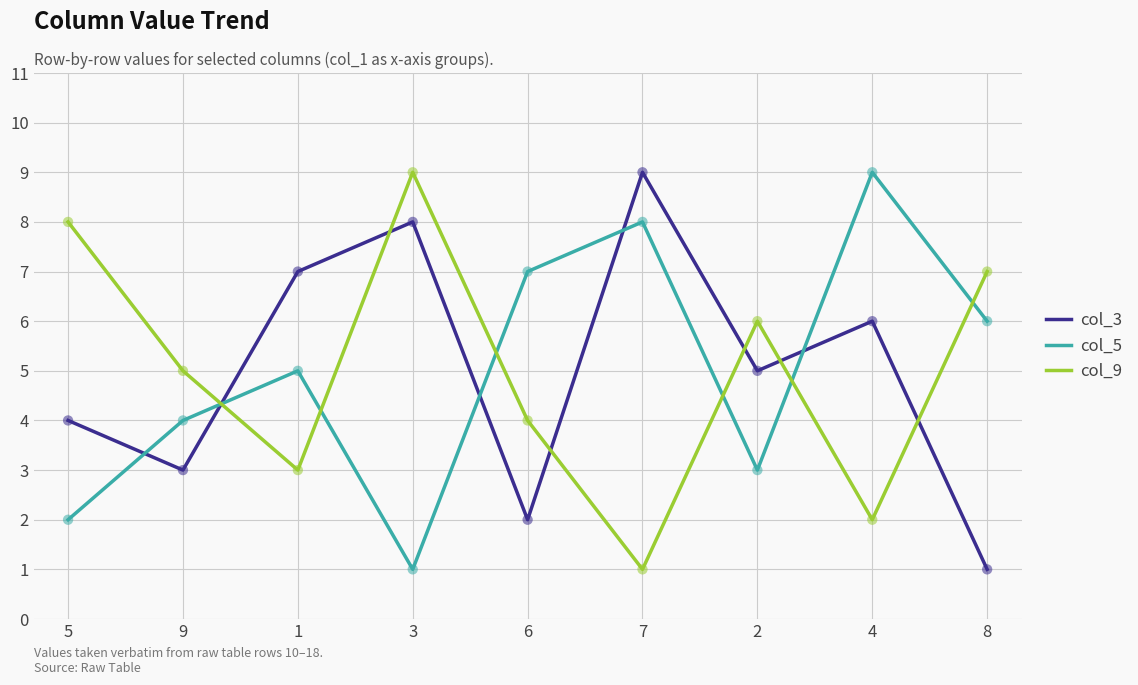

What is the total value across all series at 6?

13